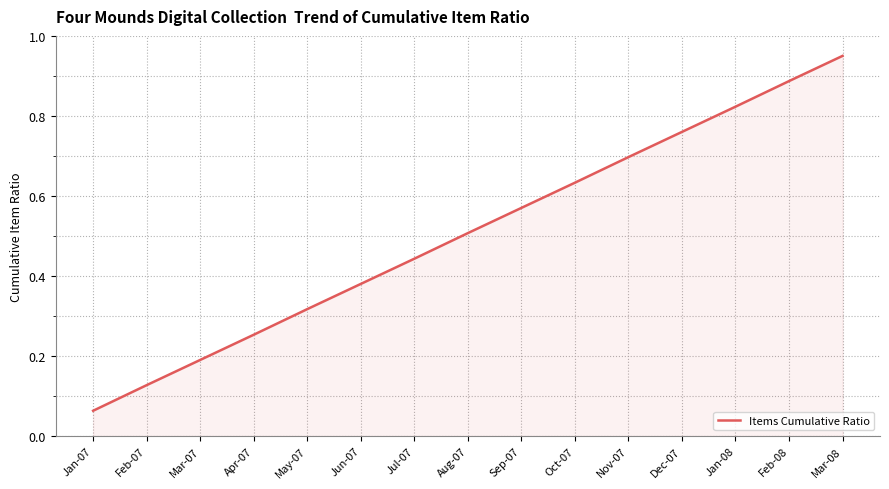

List the labels in order of value, smallest first.

Jan-07, Feb-07, Mar-07, Apr-07, May-07, Jun-07, Jul-07, Aug-07, Sep-07, Oct-07, Nov-07, Dec-07, Jan-08, Feb-08, Mar-08